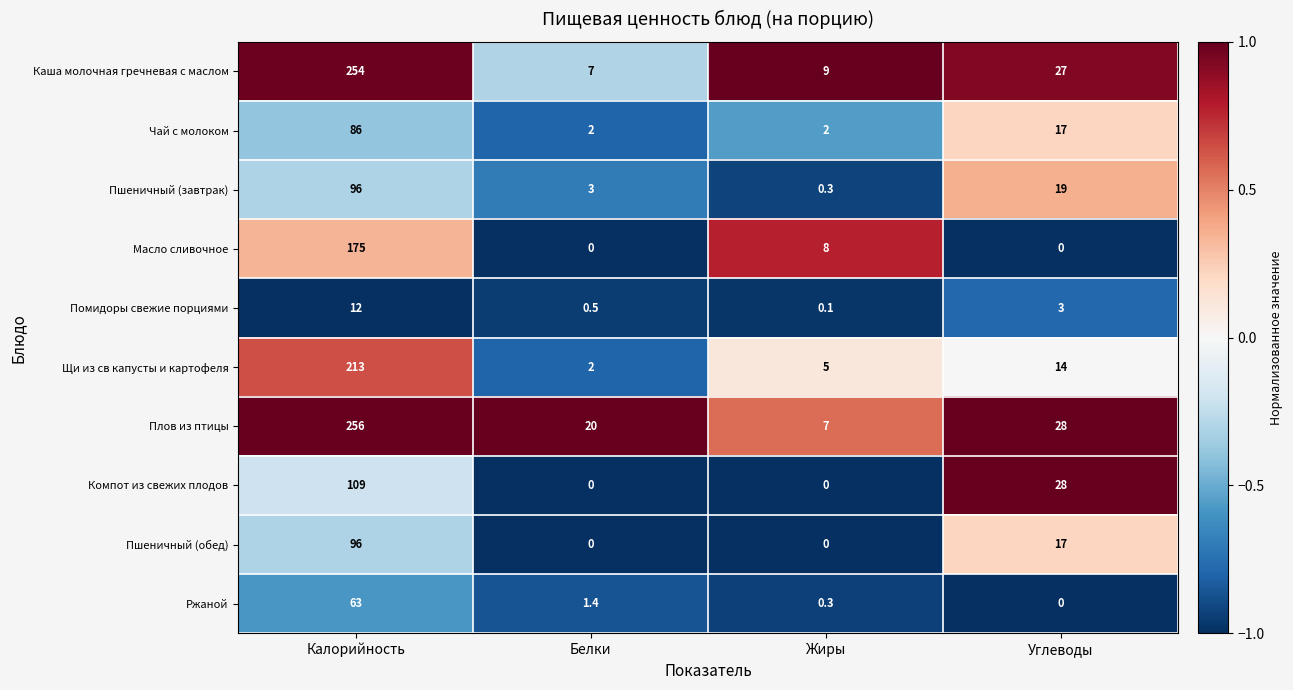

What is the smallest value displayed?

0.0